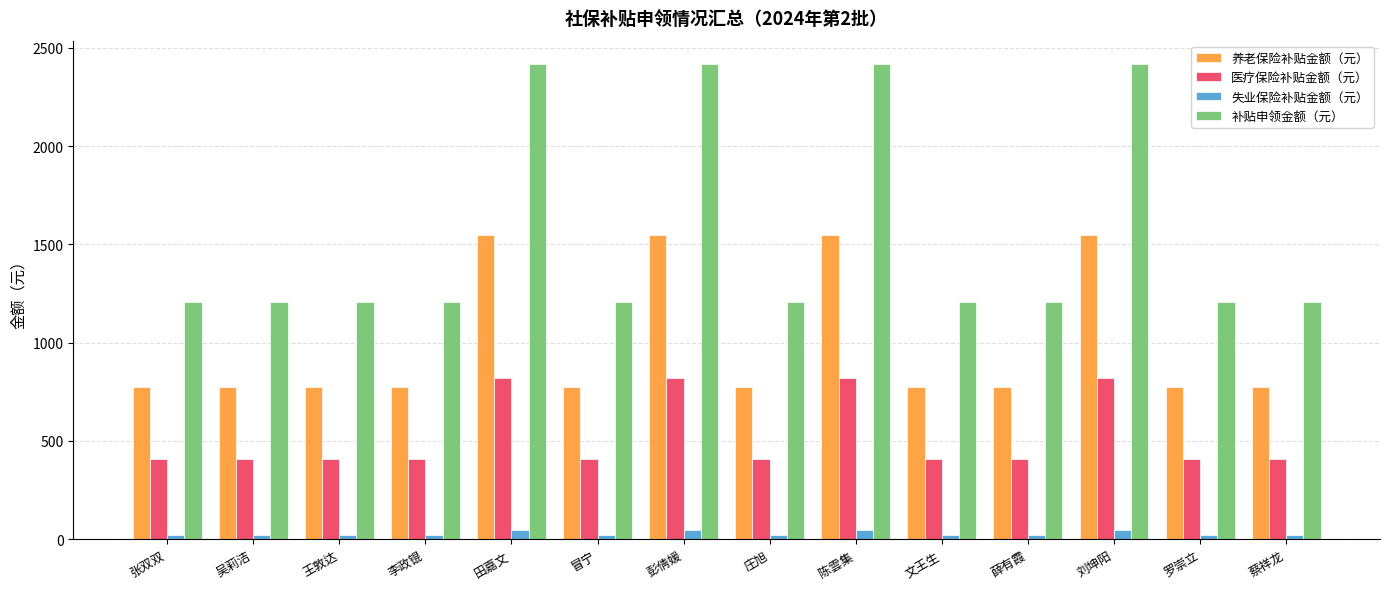

What is the difference between the maximum and second lowest values in the 医疗保险补贴金额（元） series?

410.6